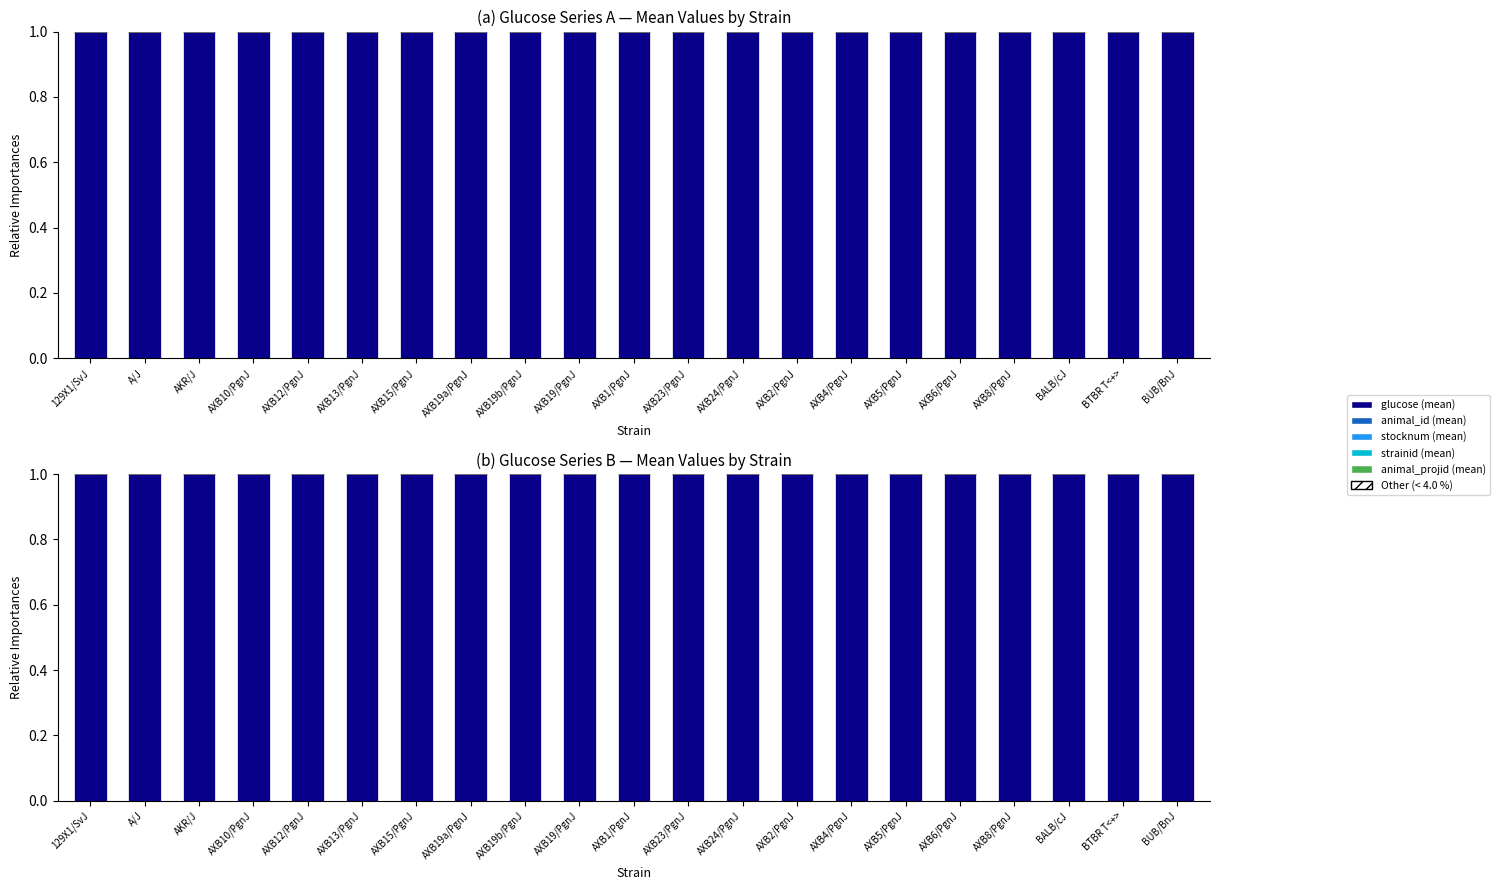

Rank the series at AXB2/PgnJ from lowest to highest value.

Other (< 4.0 %), animal_id (mean), strainid (mean), animal_projid (mean), stocknum (mean), glucose (mean)